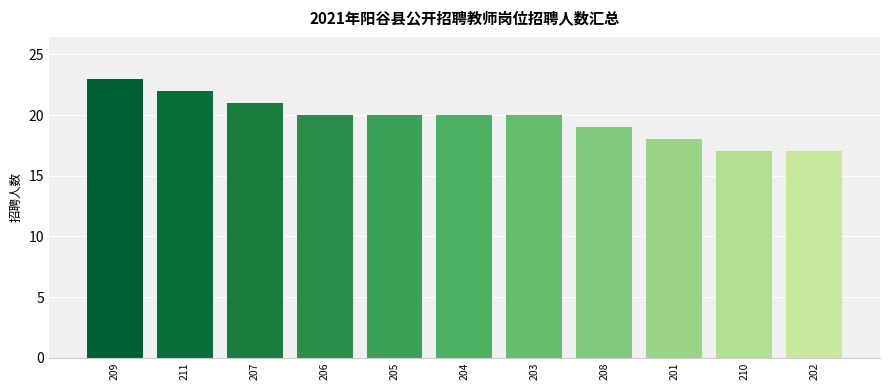

Count the number of data series in this chart.

1